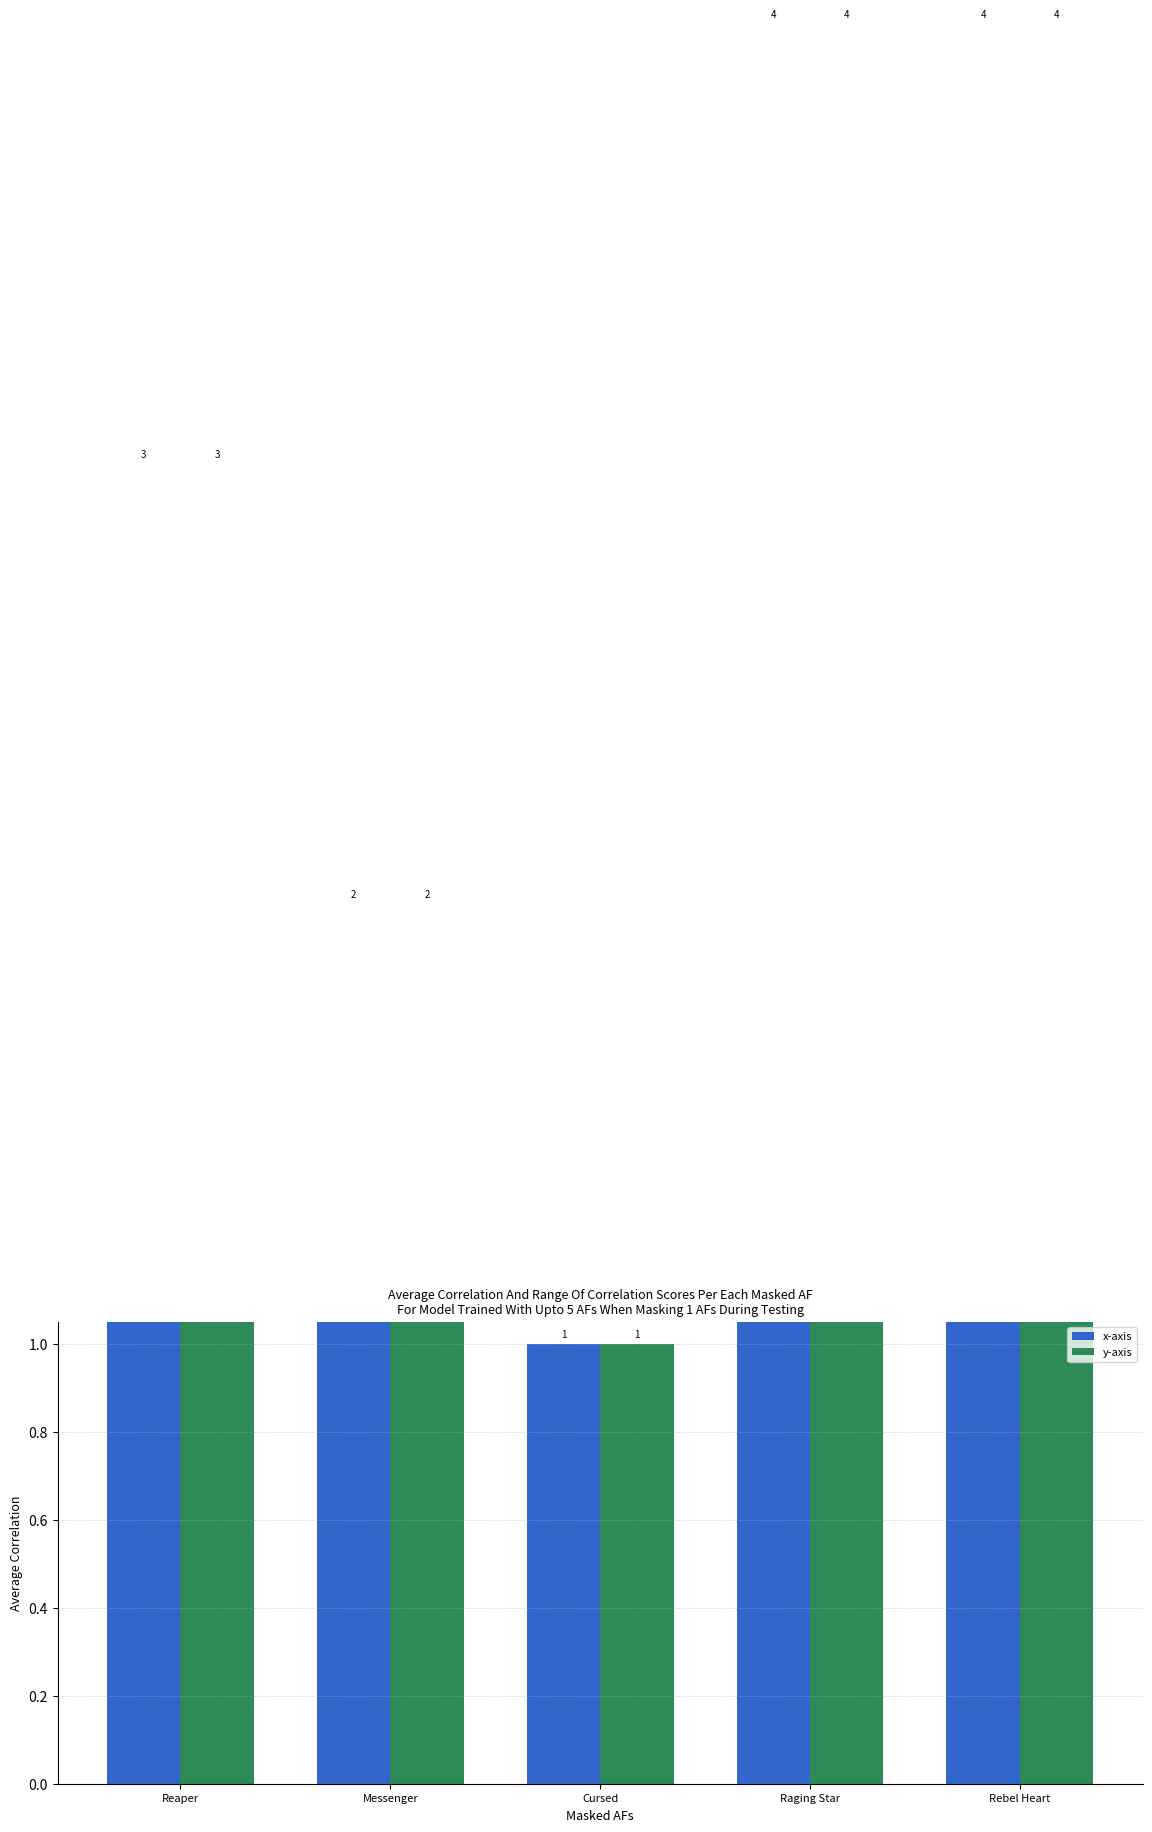

At which label does x-axis first exceed 3?

Raging Star